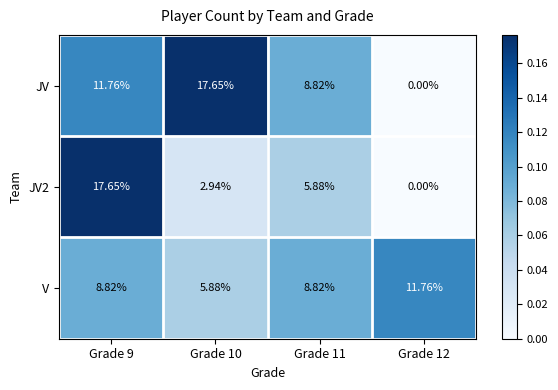

At which category is the sum across all series the highest?

Grade 9